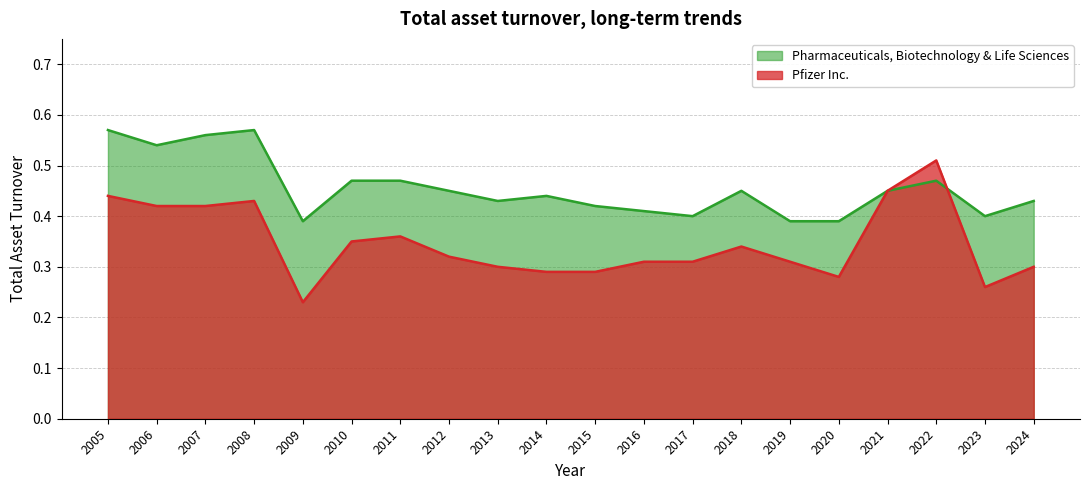

In Pharmaceuticals, Biotechnology & Life Sciences, how many points are higher than both neighbors (excluding endpoints)?

4